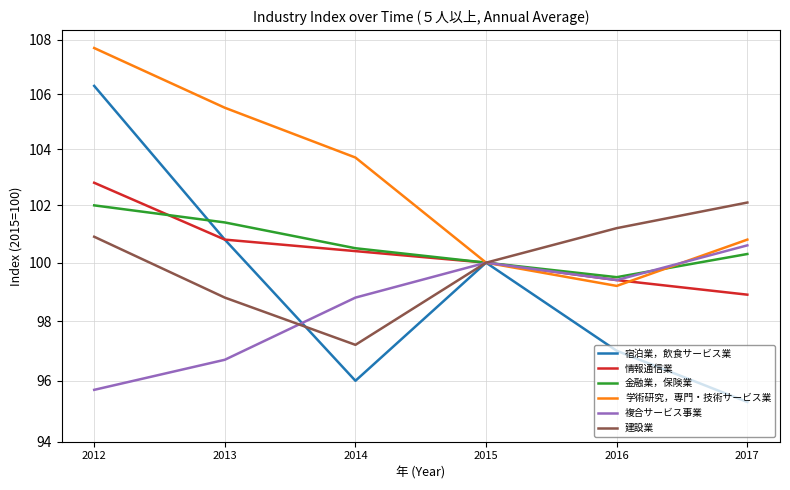

List the series in order of their peak value, highest first.

学術研究，専門・技術サービス業, 宿泊業，飲食サービス業, 情報通信業, 建設業, 金融業，保険業, 複合サービス事業